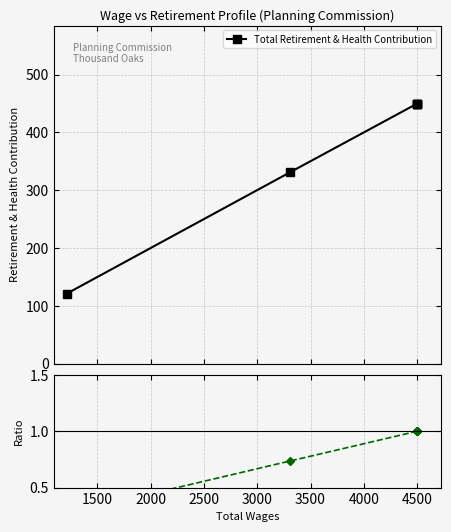

True or false: Total Retirement & Health Contribution has a value of 735.8 at 4500.

False